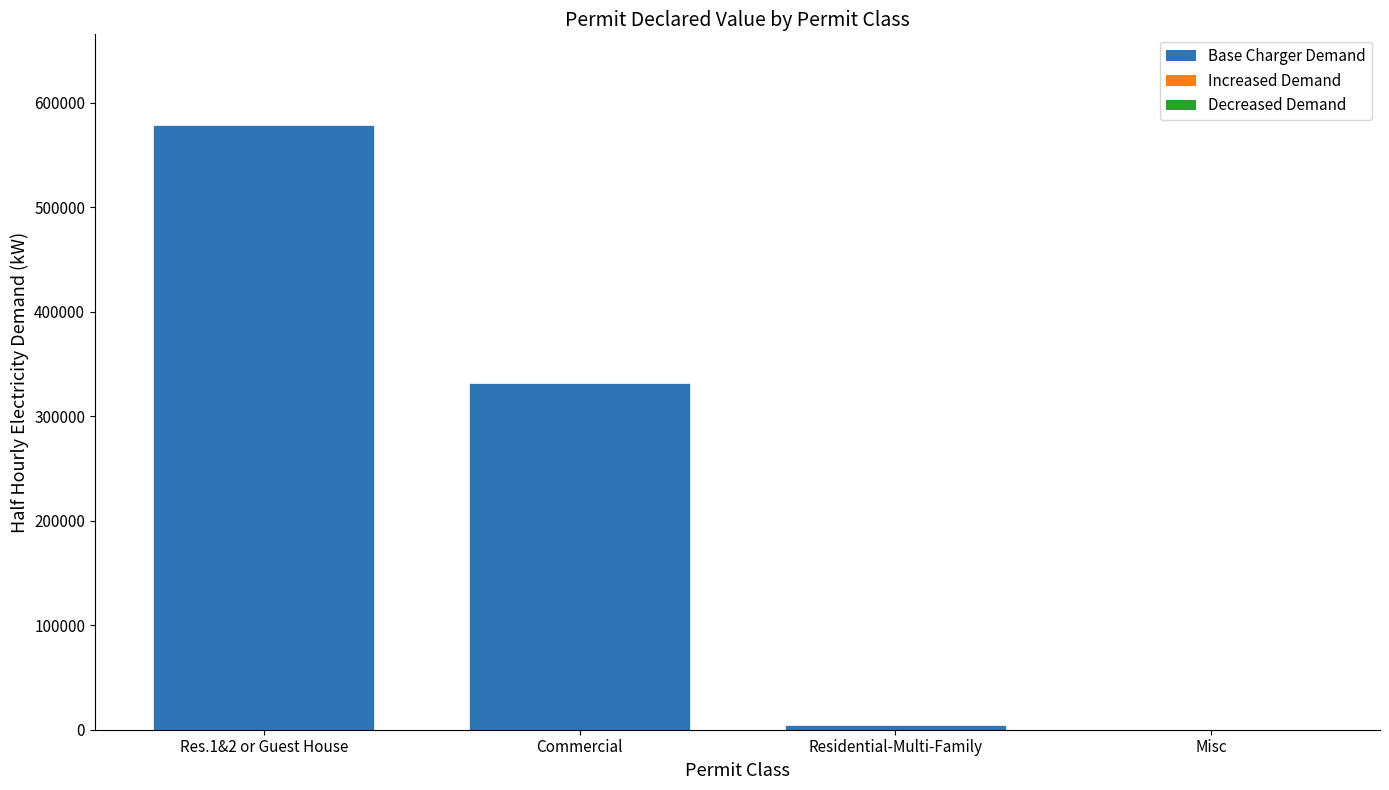

Where is the data nearest to the value 289480?

Commercial